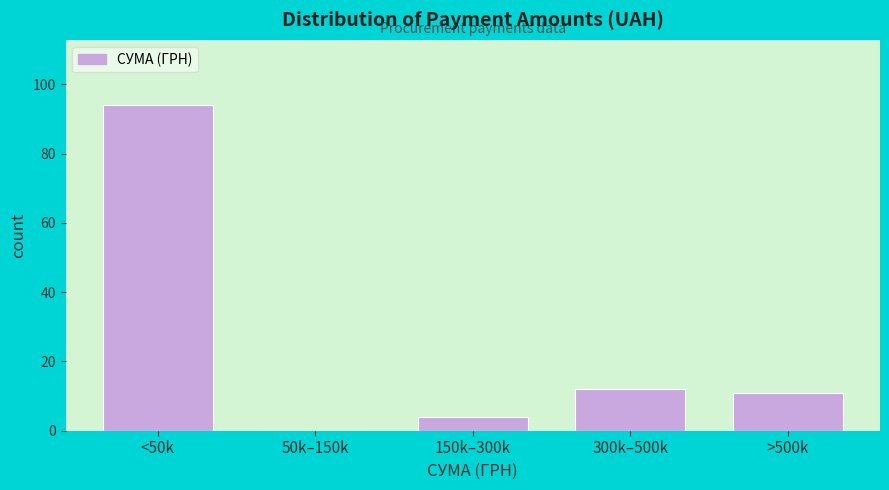

Reading right to left, transcribe all the data shown in this chart.

>500k=11	300k–500k=12	150k–300k=4	50k–150k=0	<50k=94